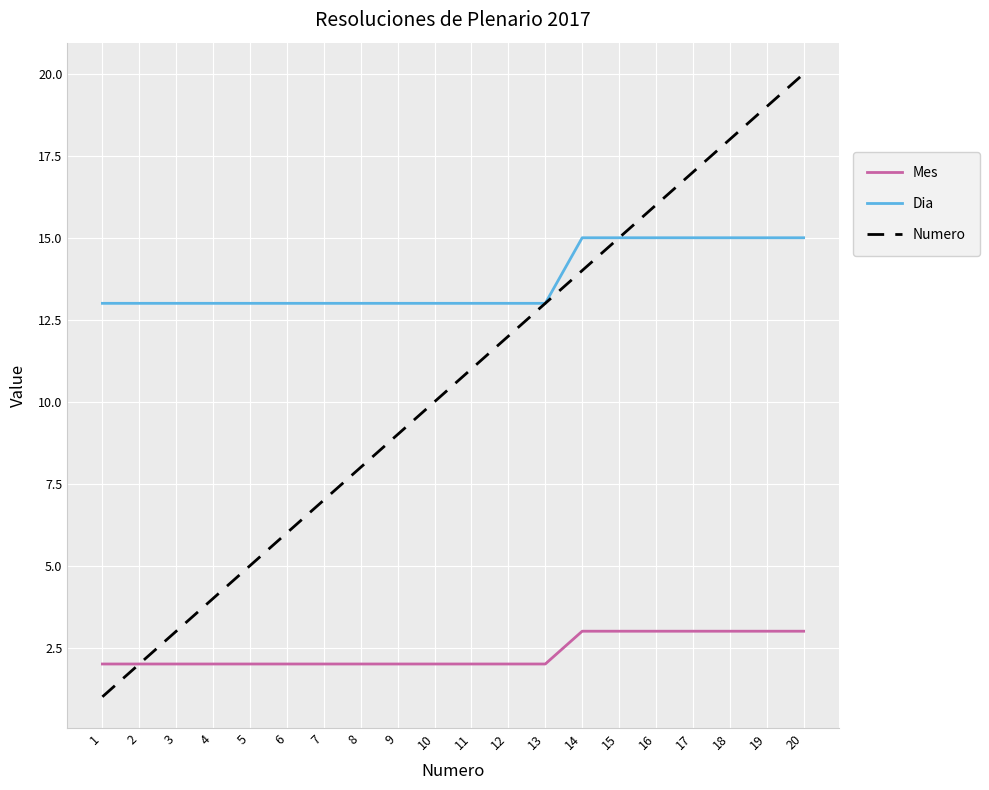

At how many categories does at least one series exceed 3?

20